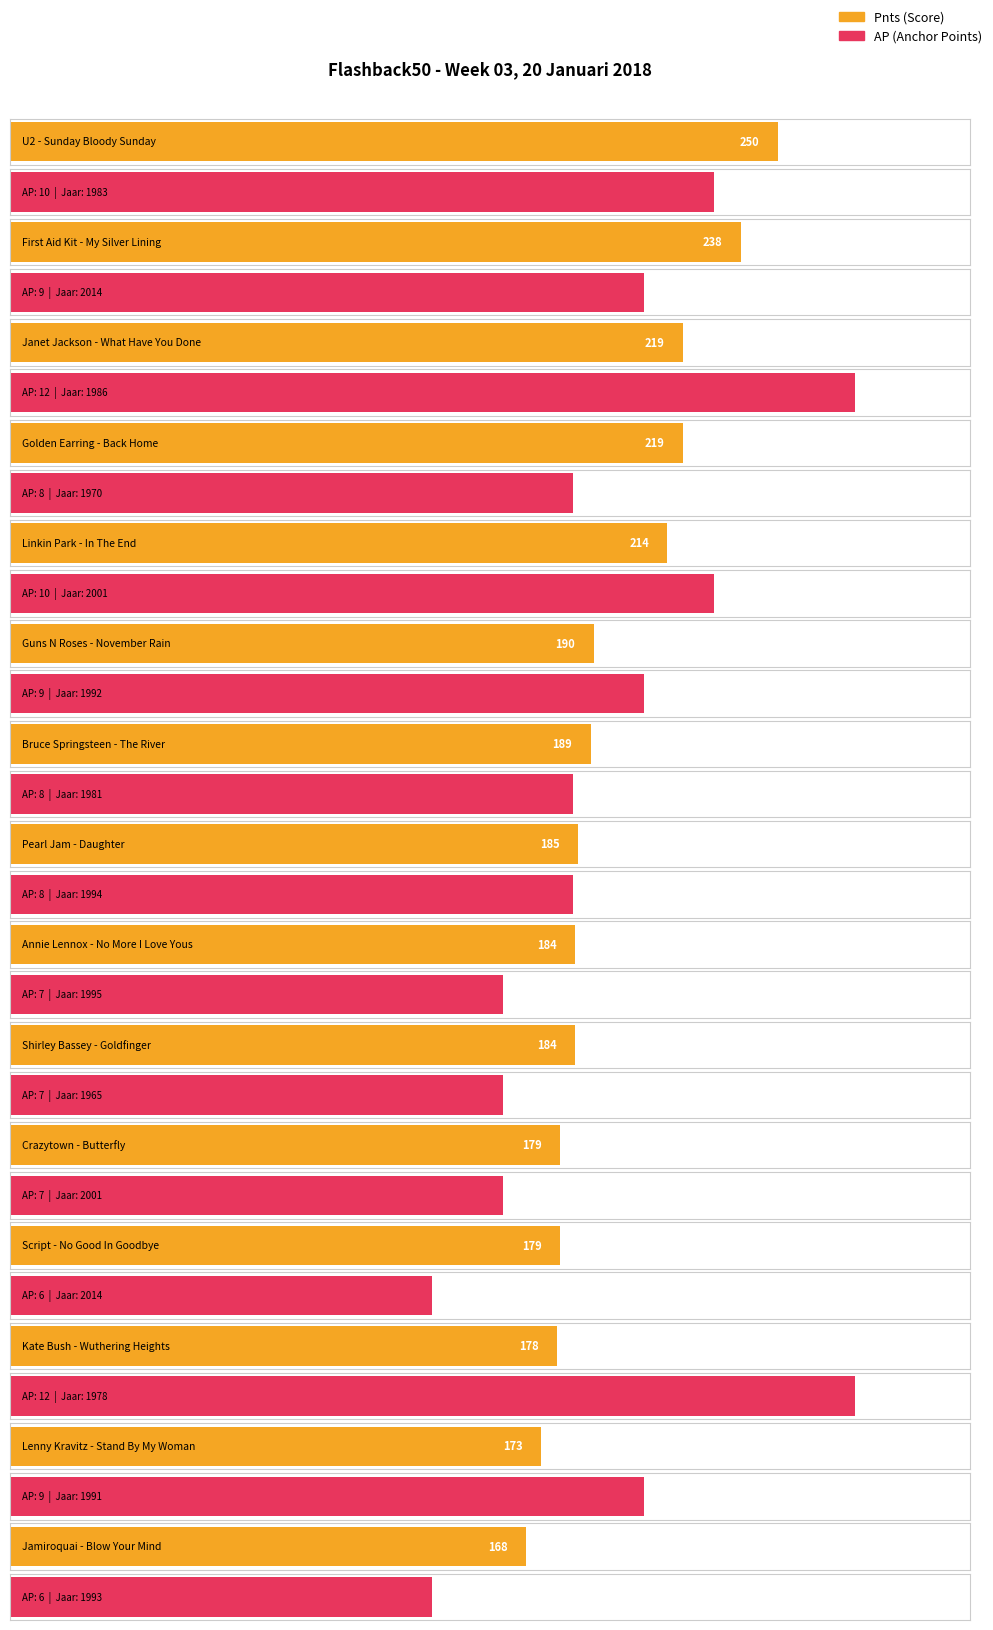

True or false: AP has a value of 2 at 1965.

False